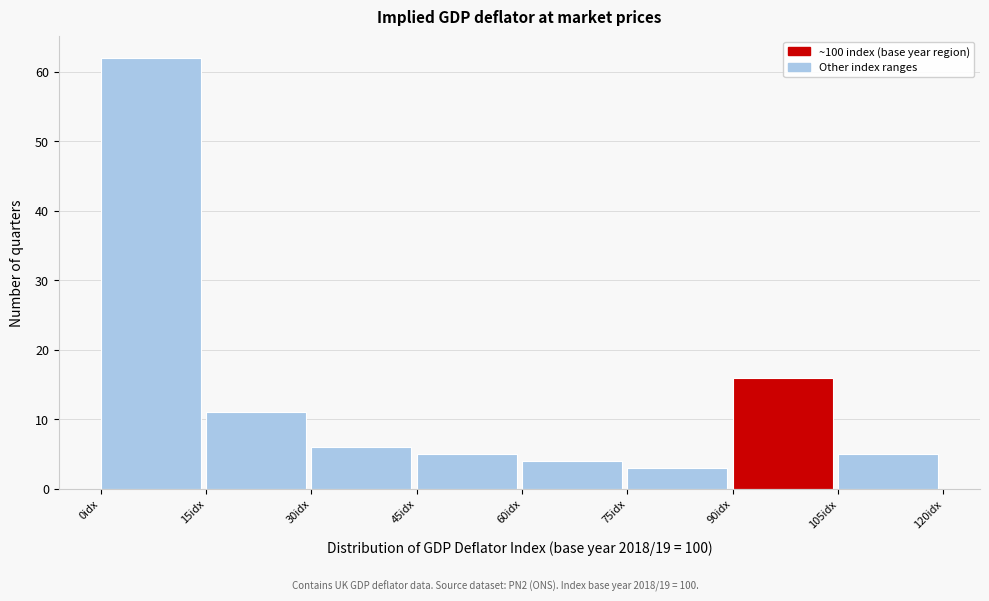

Which range on the x-axis has the tallest bar?

0 to 15